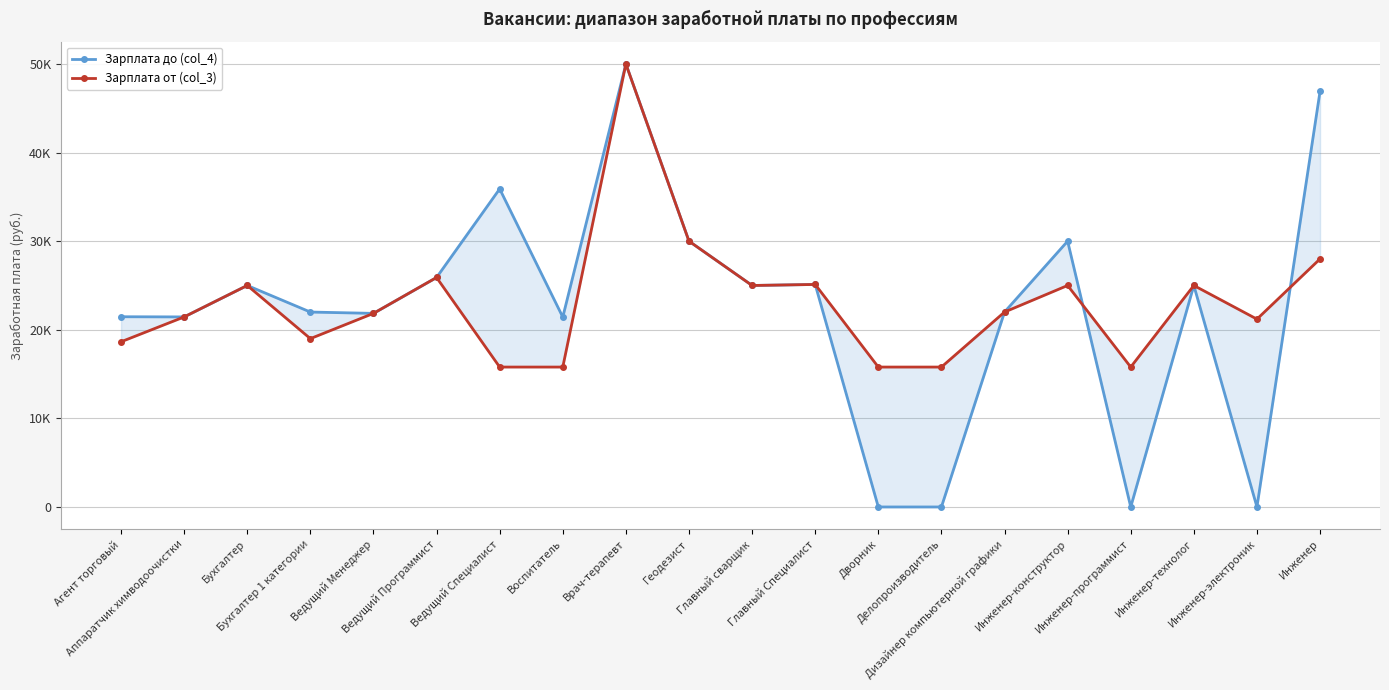

Where does the Зарплата до (col_4) series first go above 25000?

Ведущий Программист